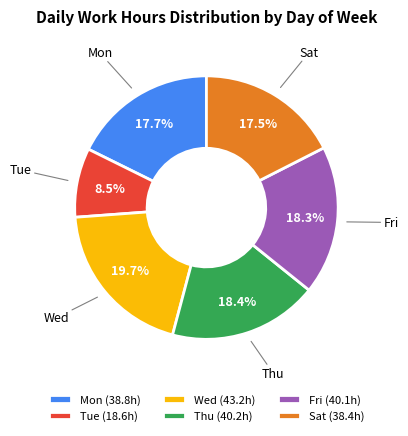

Does any single category account for the majority?

No